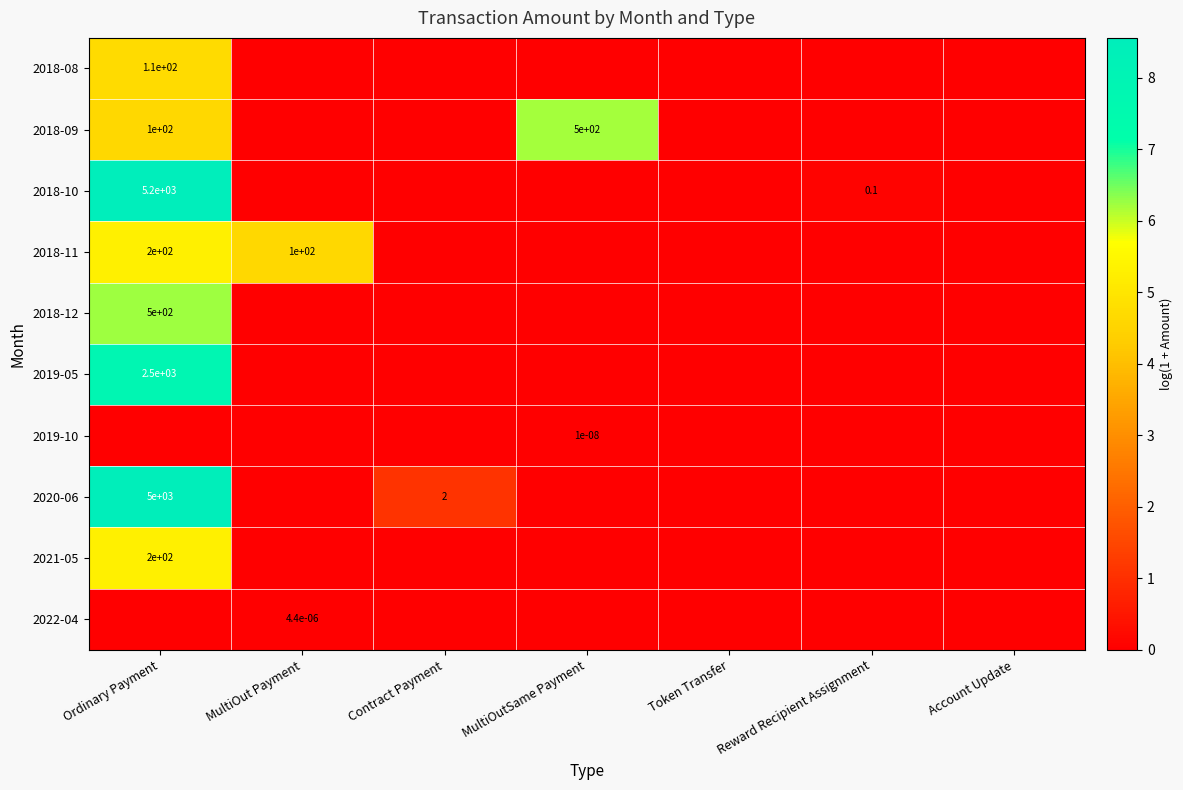

The value of 2018-10 at Ordinary Payment is 7880.0. True or false?

False